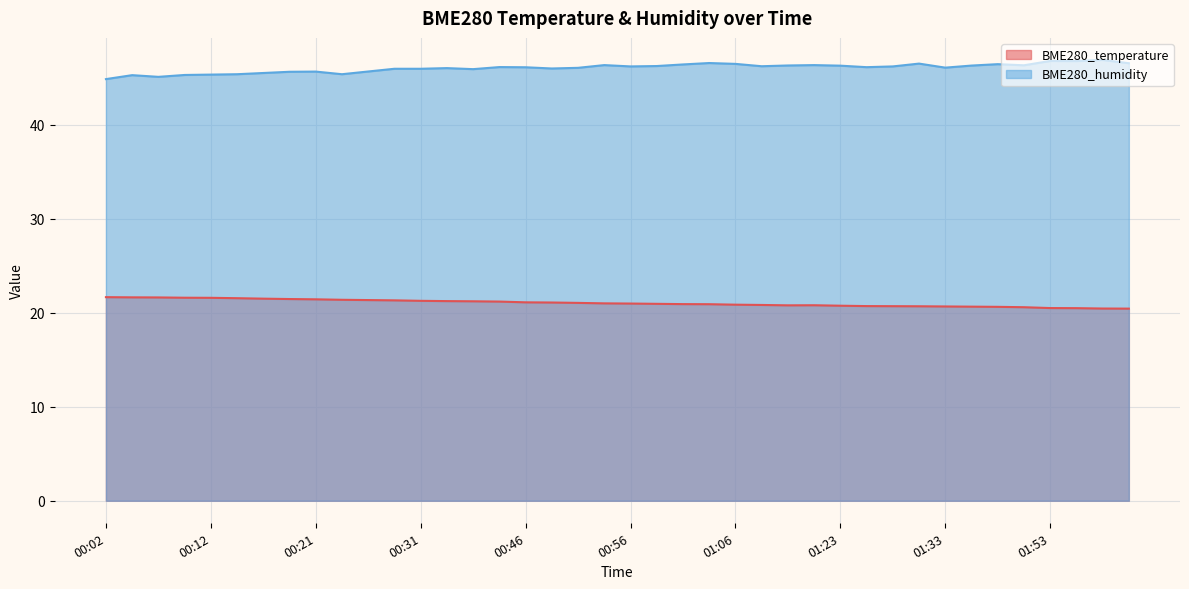

What position from the left is 00:09?

4